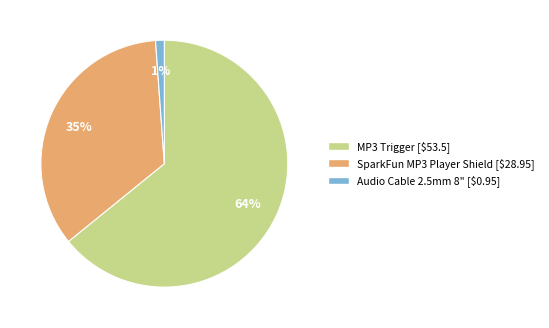

How many slices are in this pie chart?

3